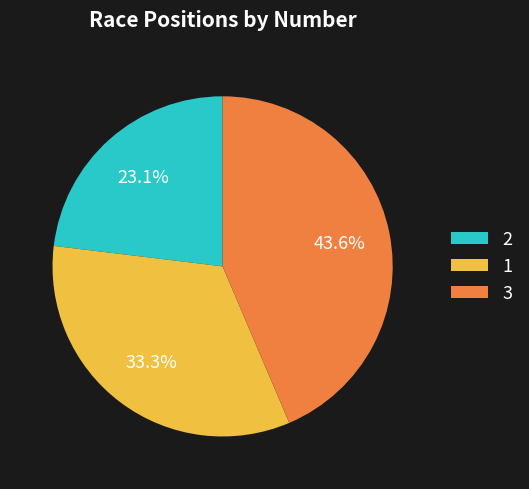

What is the smallest slice in the pie chart?

2